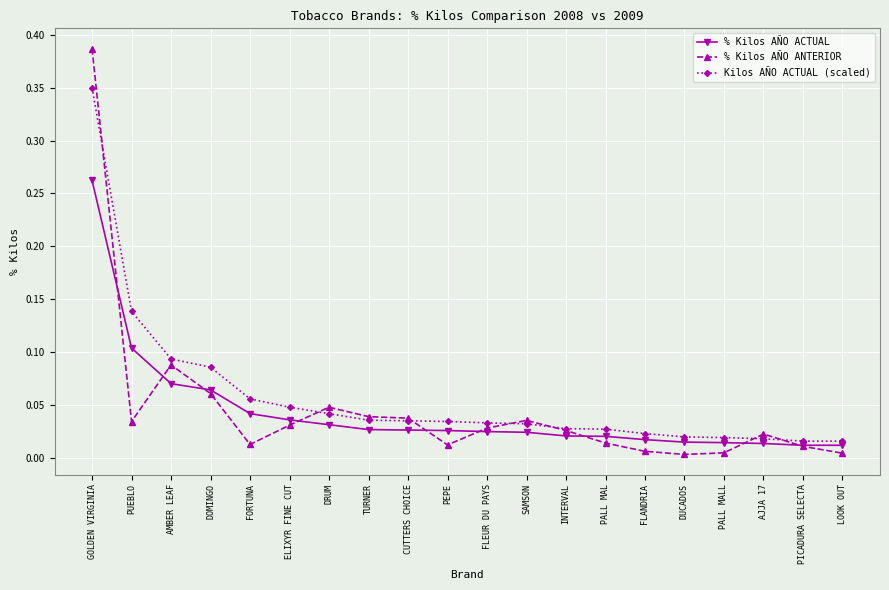

Where do % Kilos AÑO ANTERIOR and % Kilos AÑO ACTUAL first cross each other?

GOLDEN VIRGINIA and PUEBLO